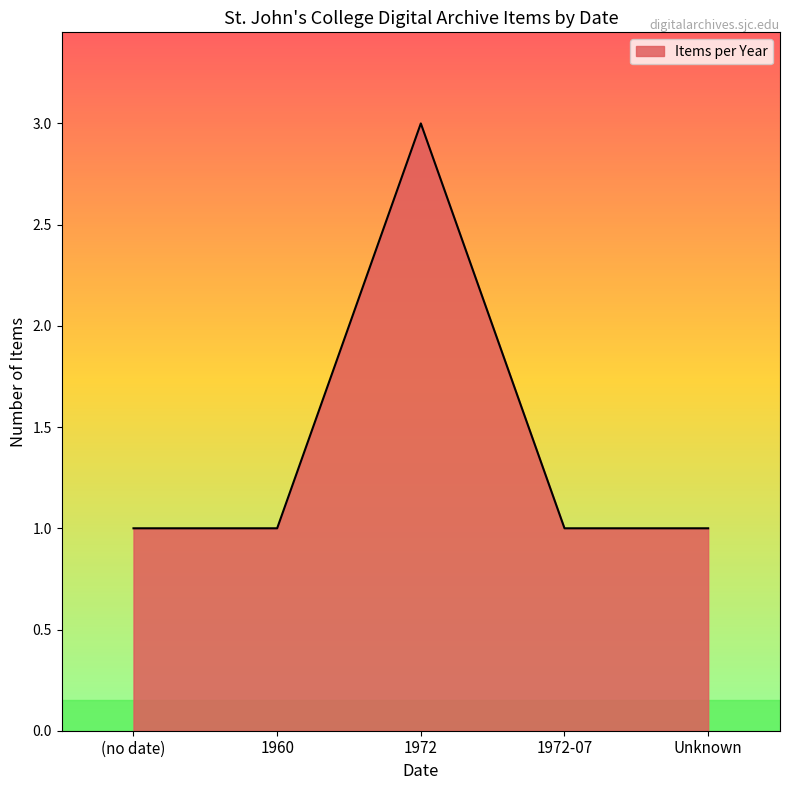

The value at 1972-07 is 1. True or false?

True